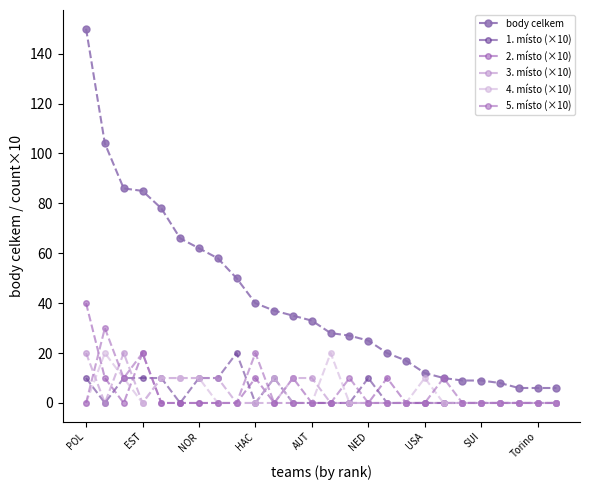

What is the difference between the maximum and second lowest values in the 1. místo (×10) series?

20